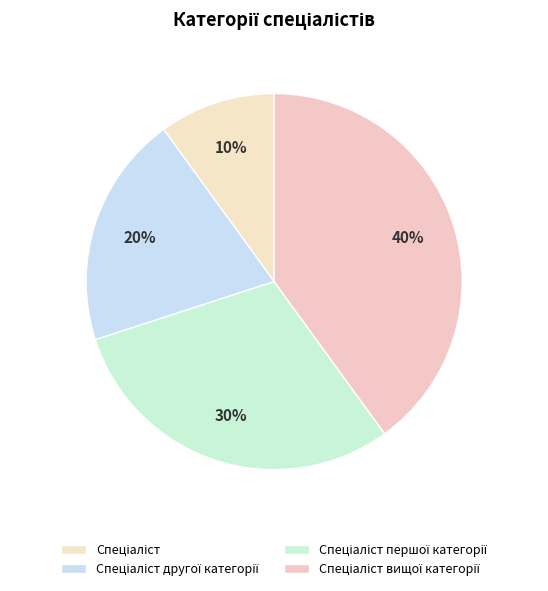

Count the number of slices in the pie.

4